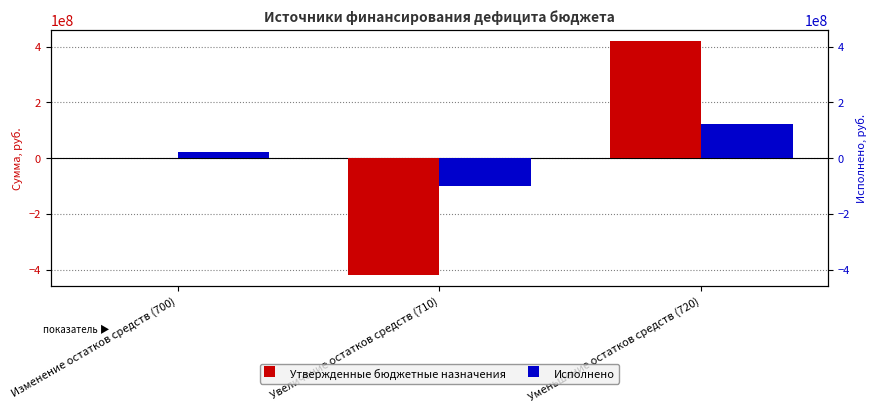

What is the difference between the Утвержденные бюджетные назначения values at Изменение остатков средств (700) and Увеличение остатков средств (710)?

418347945.9